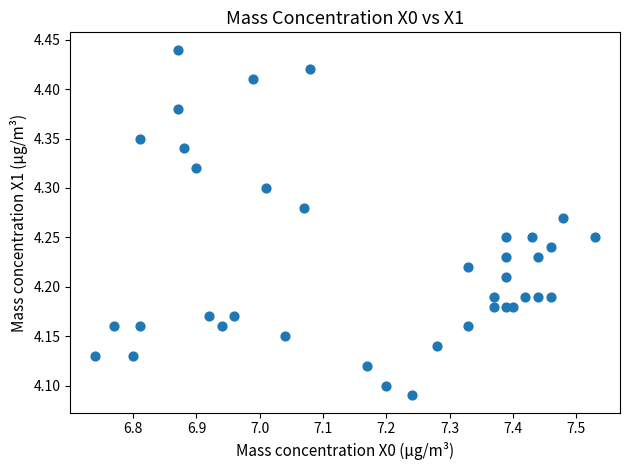

What is the range of X values (max minus min)?

0.8